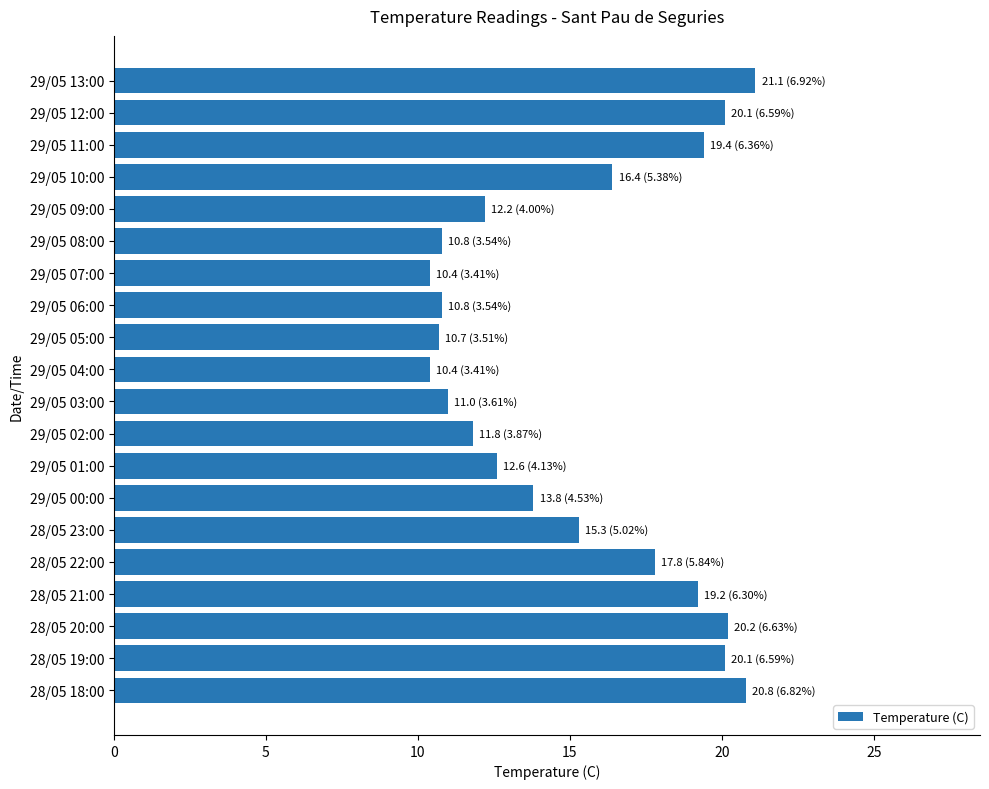

Is it true that the value at 29/05 12:00 is 20.1?

True